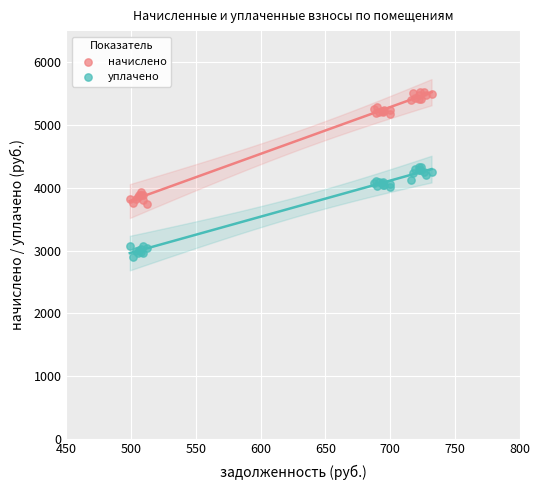

Which series contains the highest Y value?

начислено